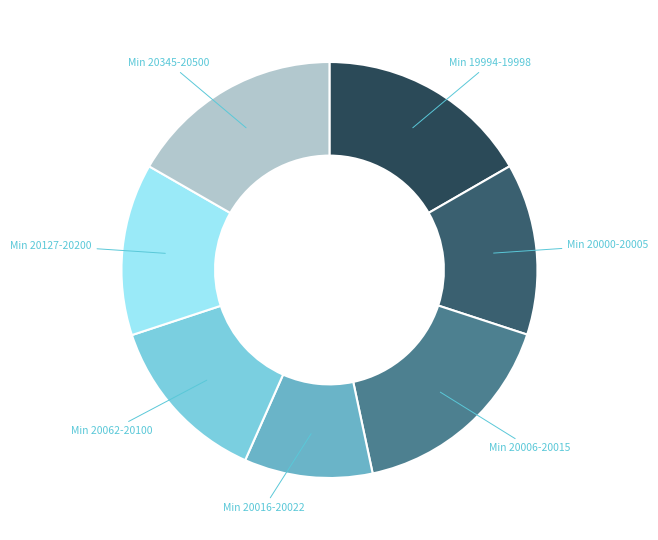

Does any single category account for the majority?

No